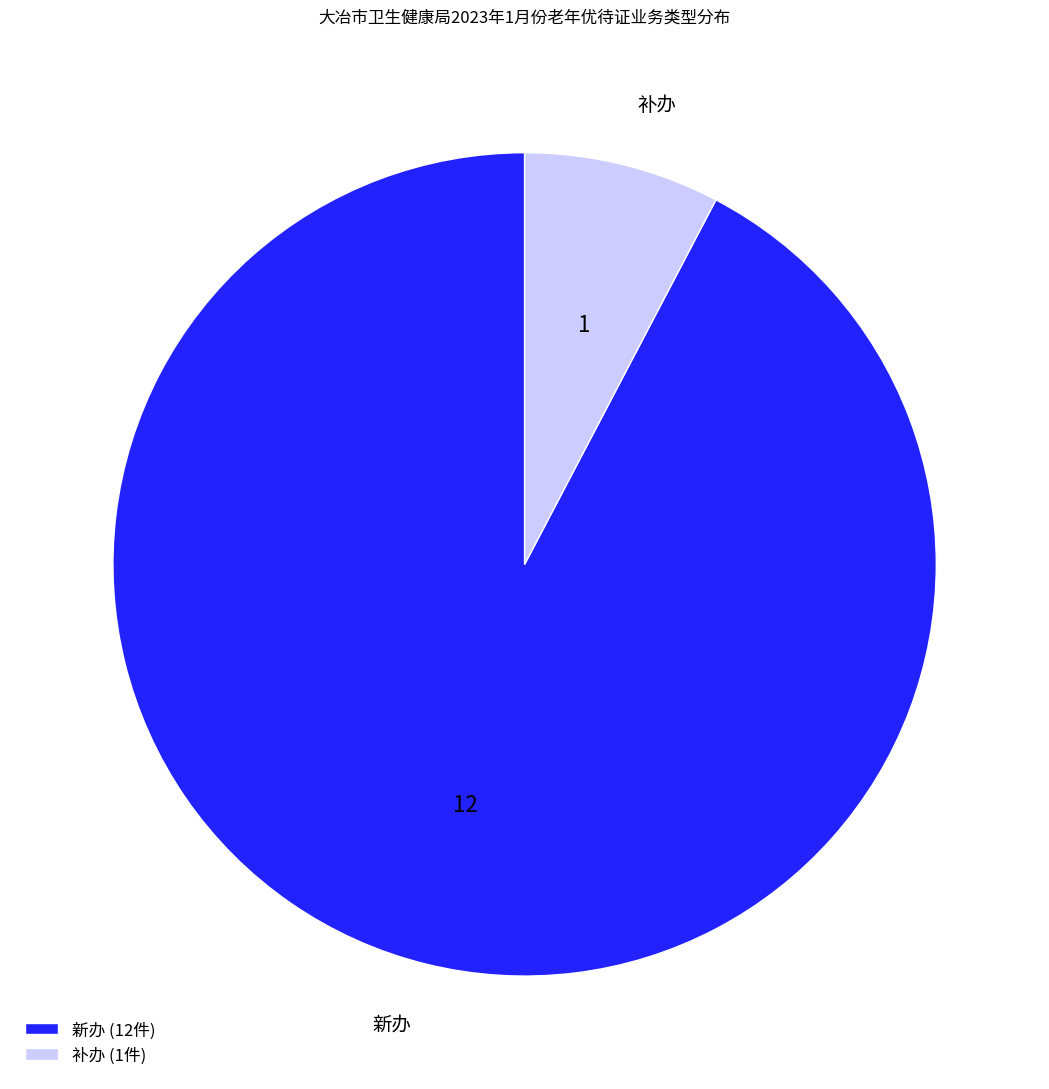

Approximately how many times larger is the value at 补办 compared to 新办?

0.1